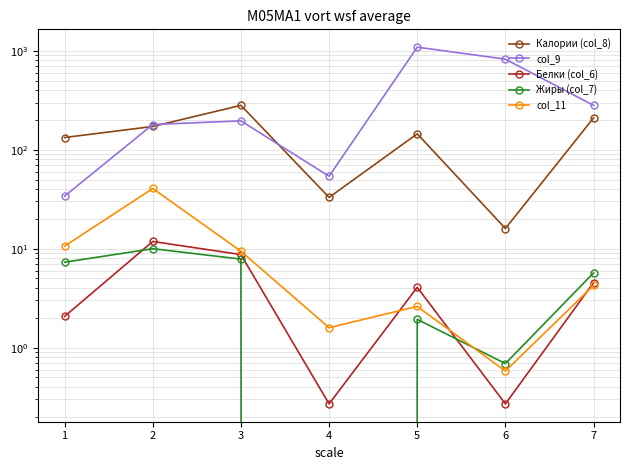

At which category does the chart reach its minimum across all series?

4